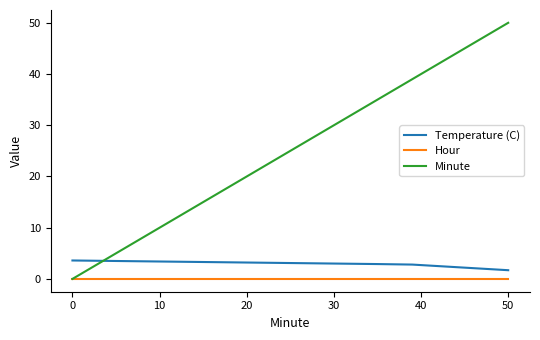

At how many categories does at least one series exceed 23?

15